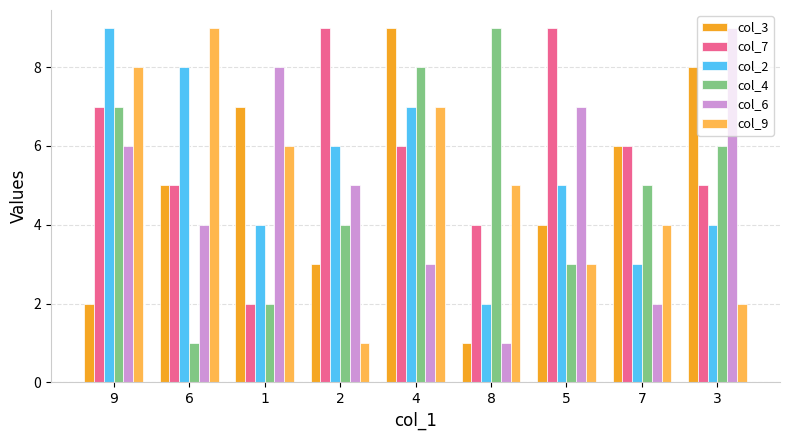

At which label does col_4 first exceed 5?

9